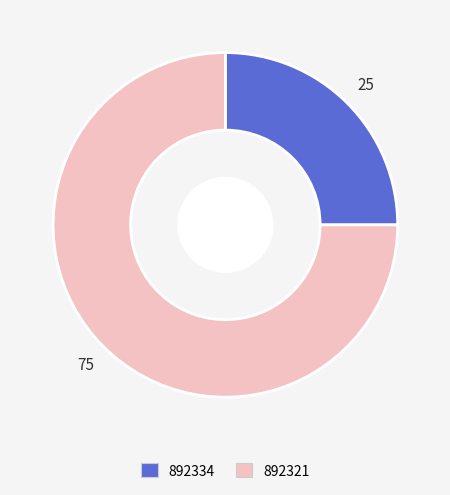

Which slice is the smallest?

892334